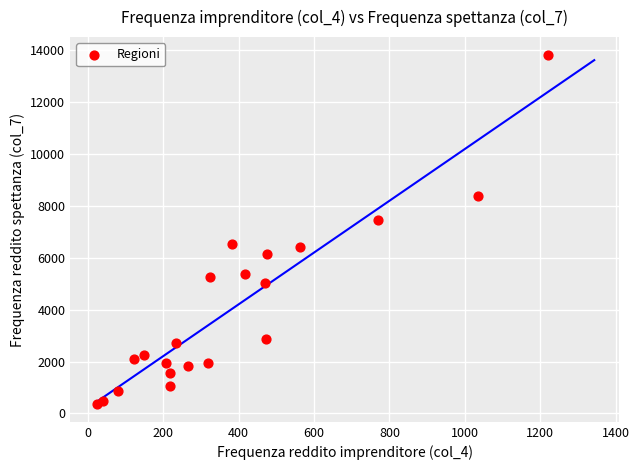

What Y value in the scatter plot is closest to 7084?

7460